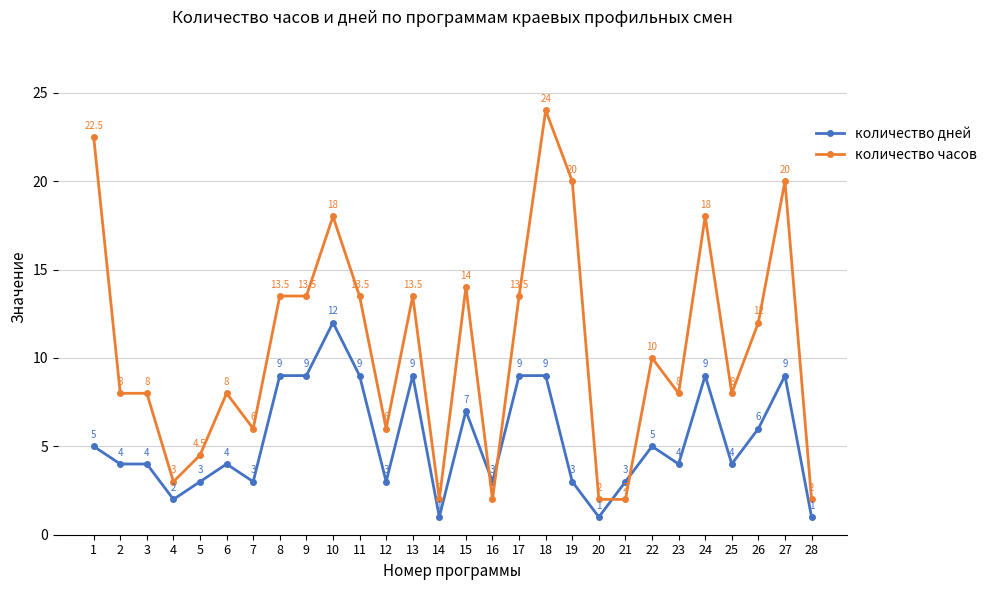

How many series are shown in this chart?

2